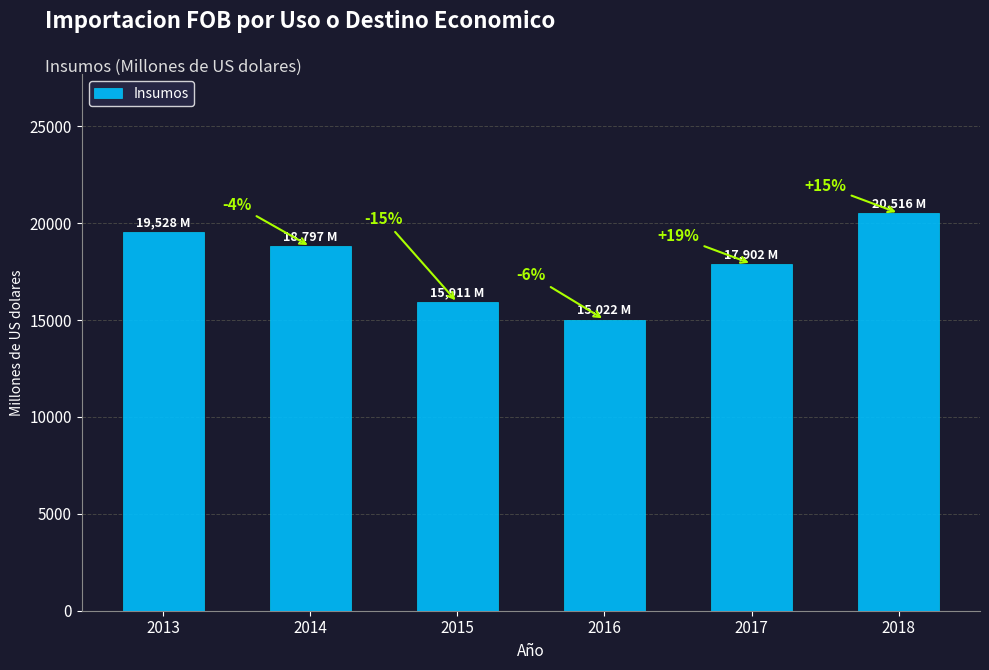

What is the sum of the values at 2013 and 2018?

40043.4